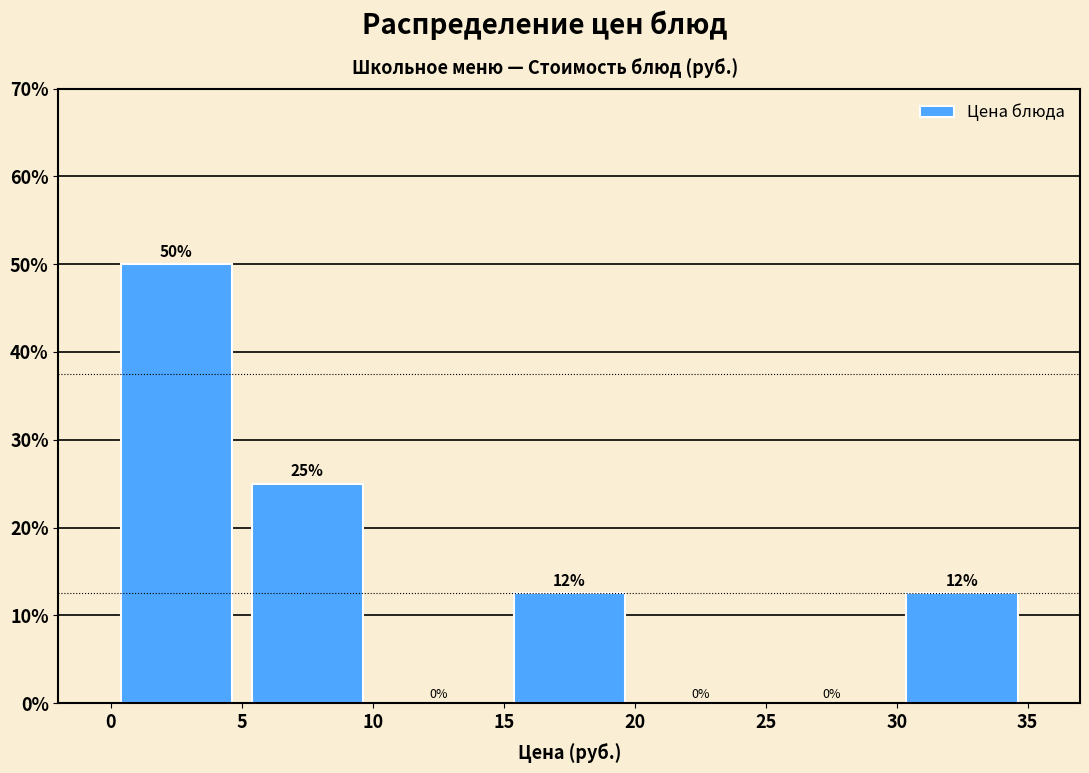

Over which range of the x-axis is the bar tallest?

0 to 5